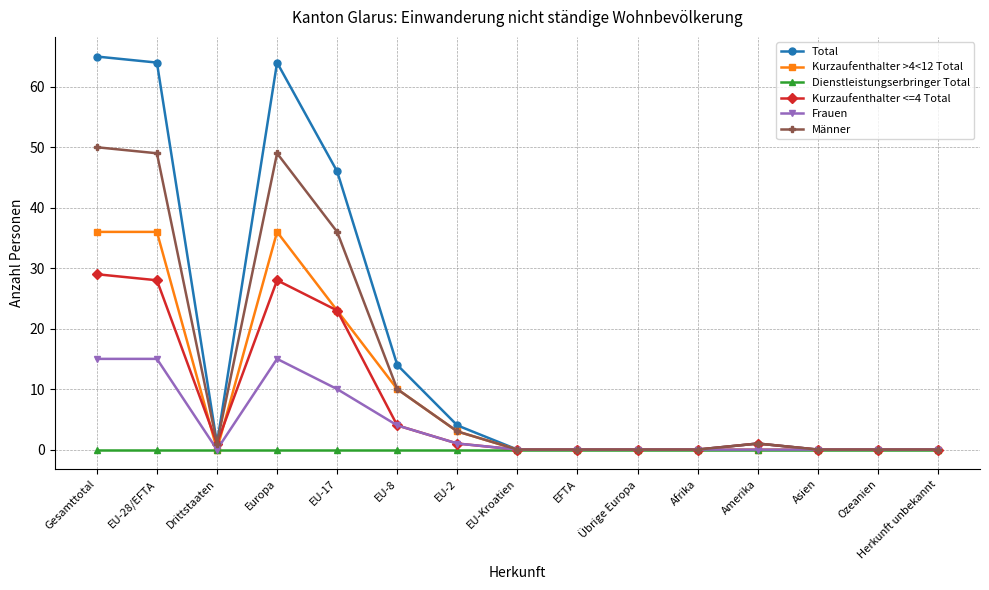

At which category does Männer reach its first local valley?

Drittstaaten